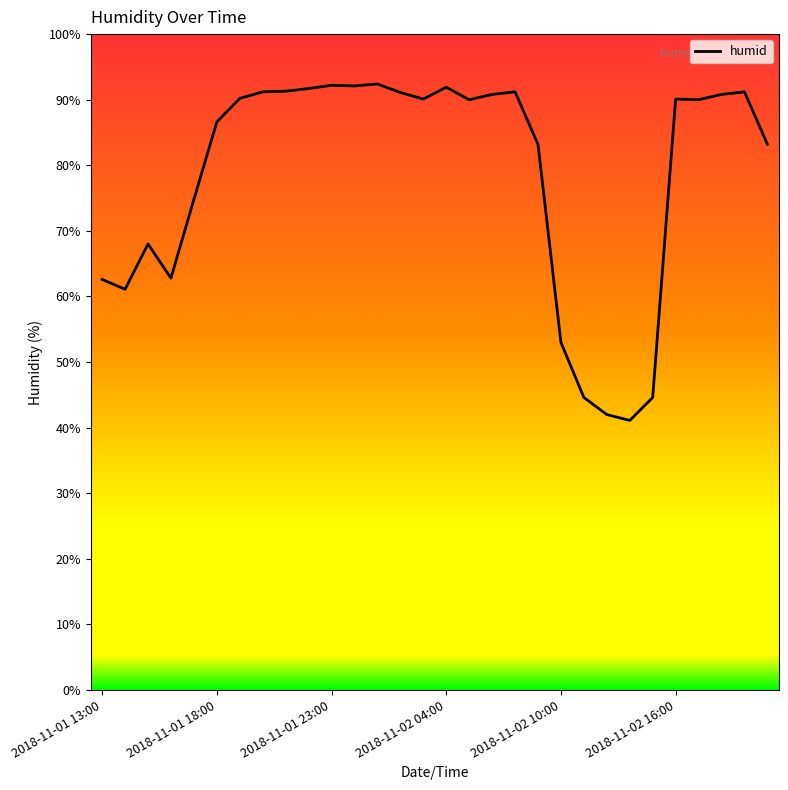

What is the difference between the maximum and minimum values?

51.3